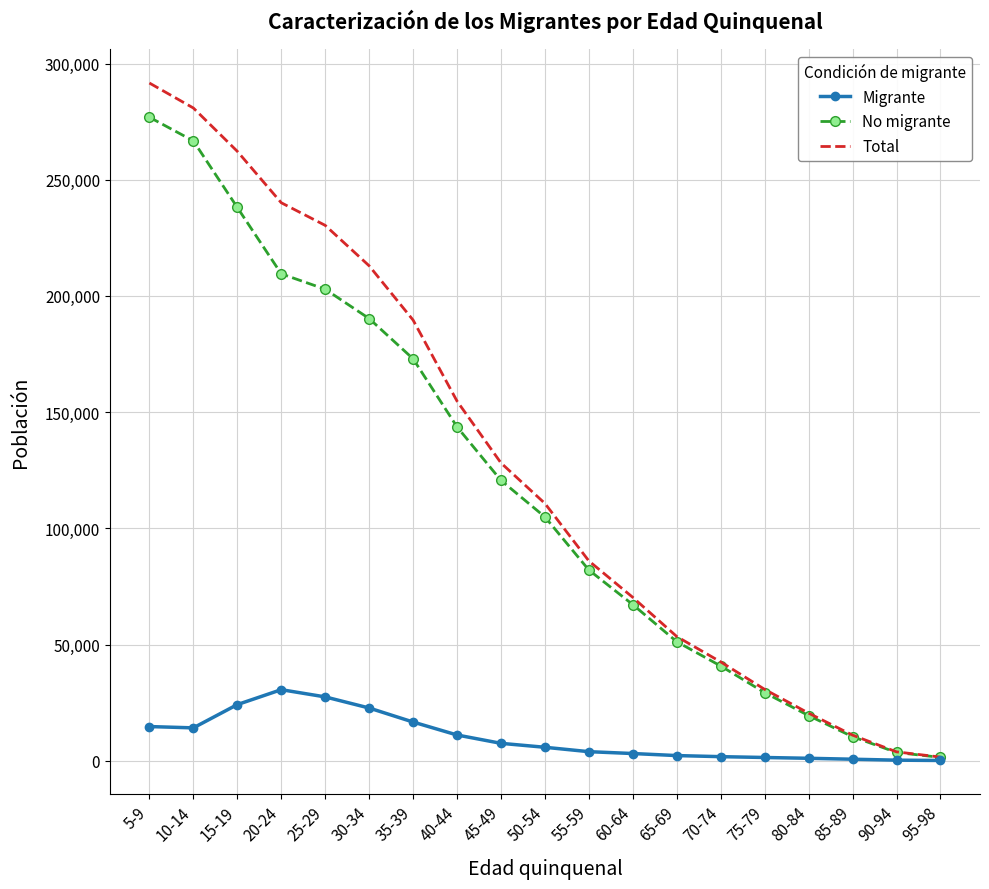

Rank the series at 40-44 from highest to lowest value.

Total, No migrante, Migrante